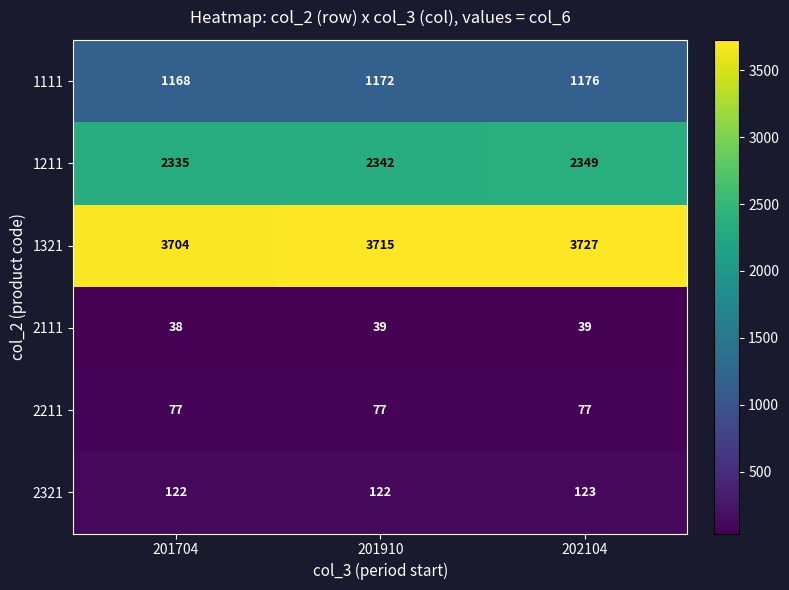

What is the total value across all series at 201704?

7444